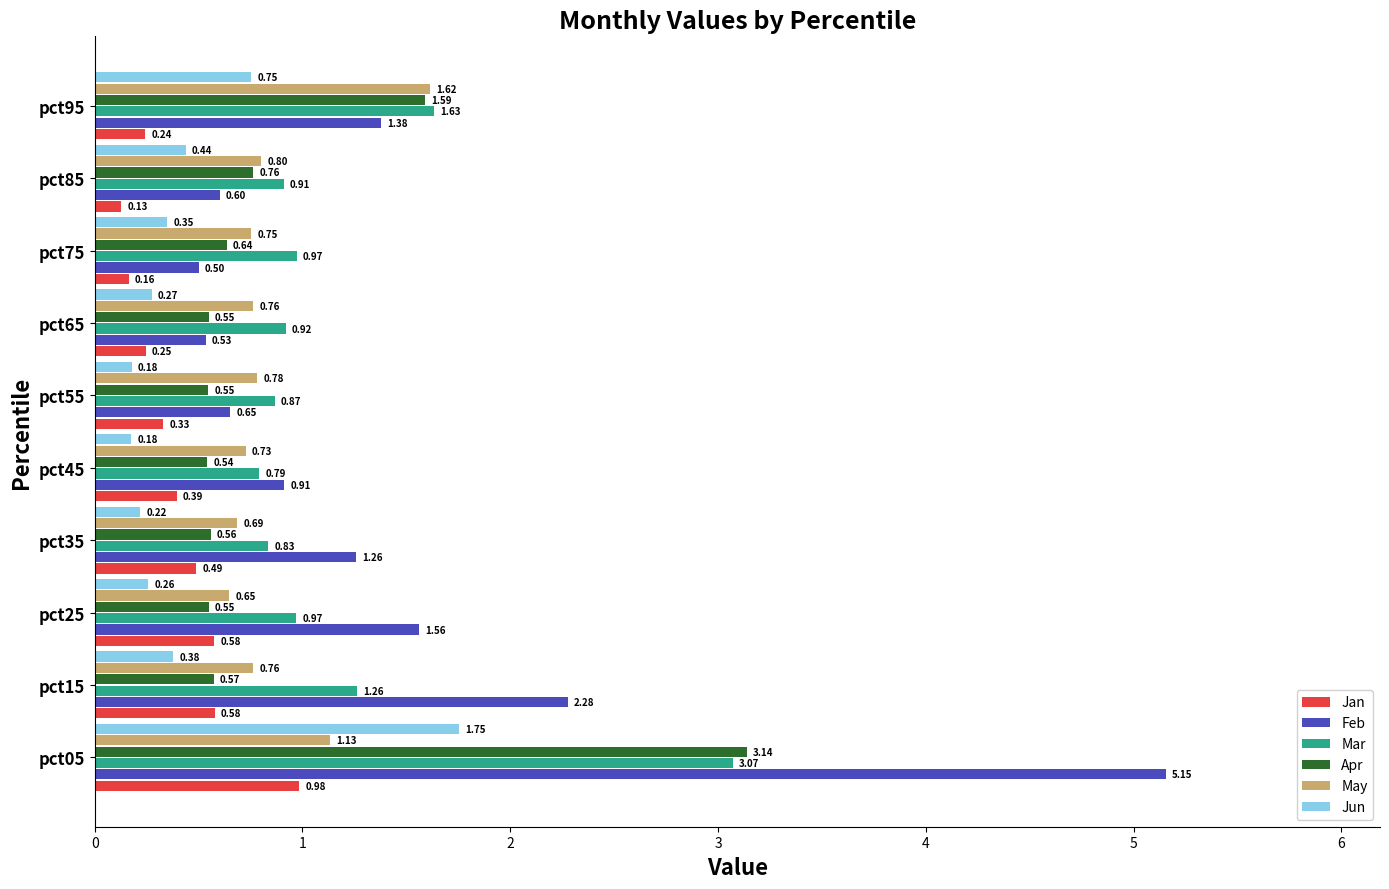

At pct05, list the series in order from smallest to largest.

Jan, May, Jun, Mar, Apr, Feb